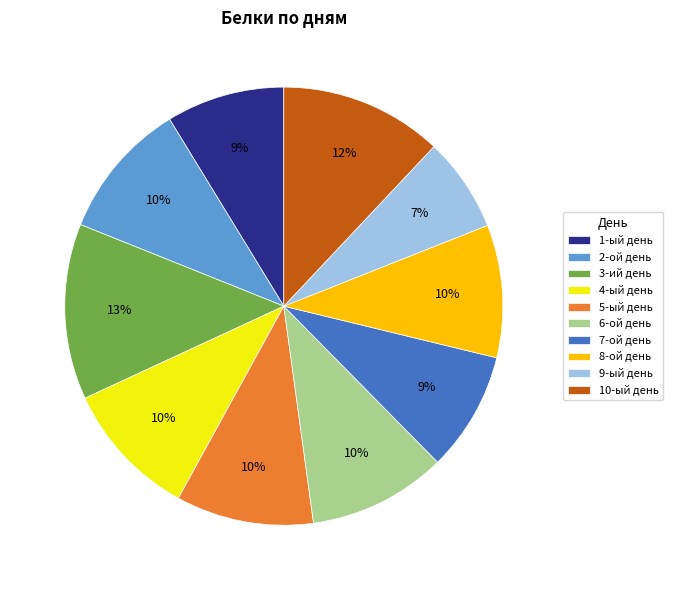

Is there any slice that represents more than half of the pie?

No